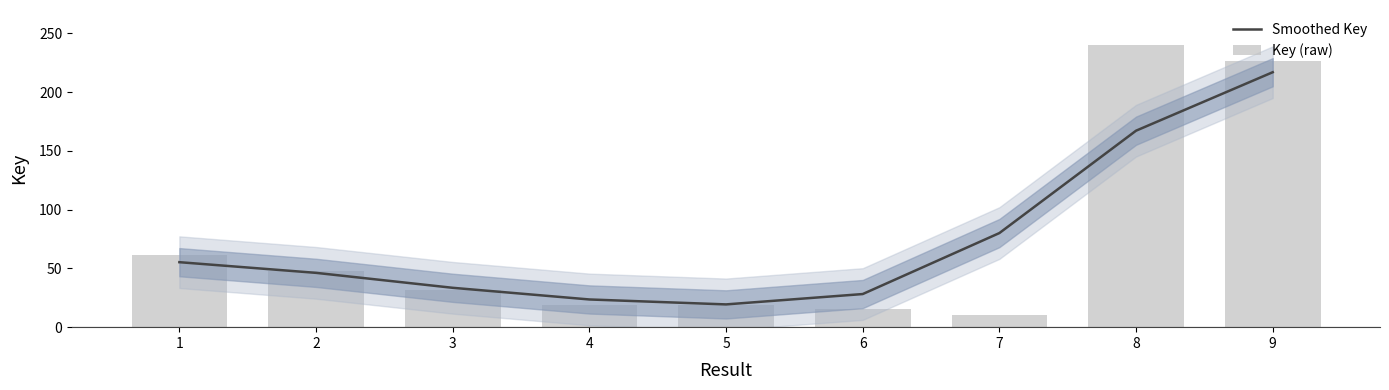

What is the minimum value for Key (raw)?

10.0